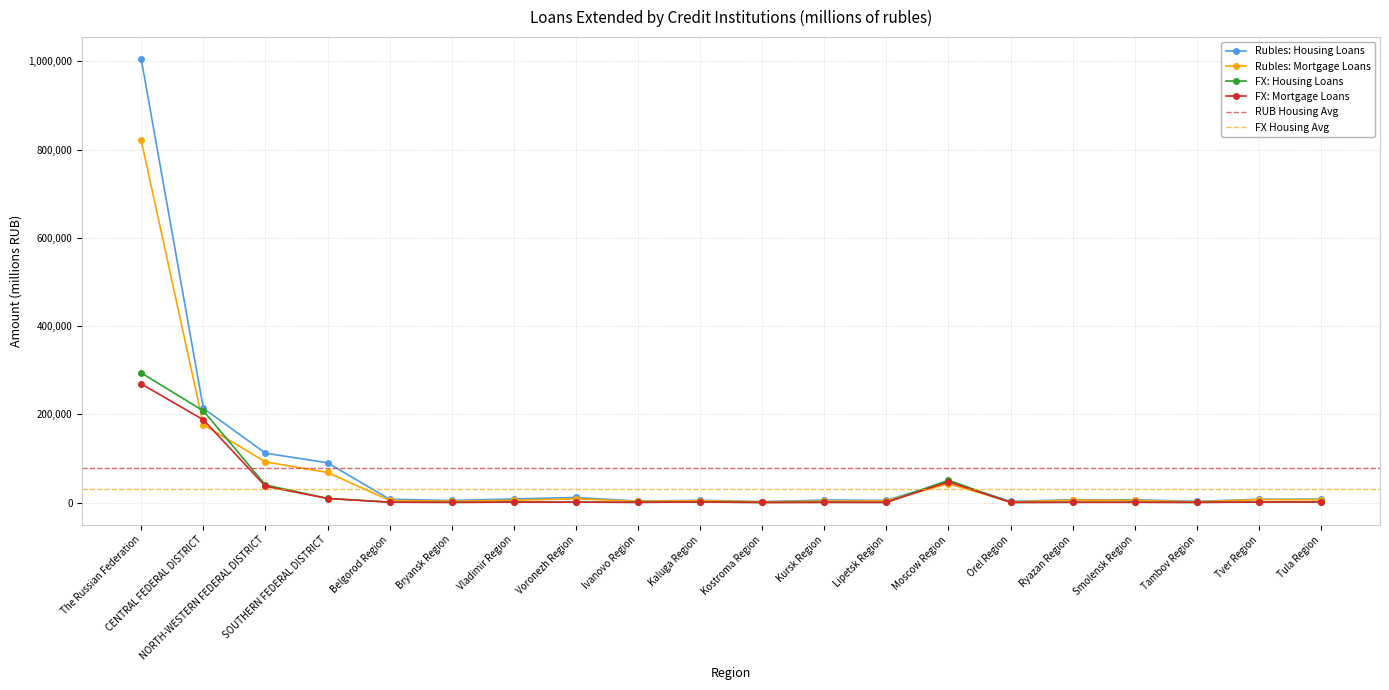

Rank the categories by Rubles: Housing Loans value from highest to lowest.

The Russian Federation, CENTRAL FEDERAL DISTRICT, NORTH-WESTERN FEDERAL DISTRICT, SOUTHERN FEDERAL DISTRICT, Moscow Region, Voronezh Region, Vladimir Region, Tula Region, Tver Region, Belgorod Region, Smolensk Region, Ryazan Region, Kursk Region, Kaluga Region, Lipetsk Region, Bryansk Region, Ivanovo Region, Orel Region, Tambov Region, Kostroma Region